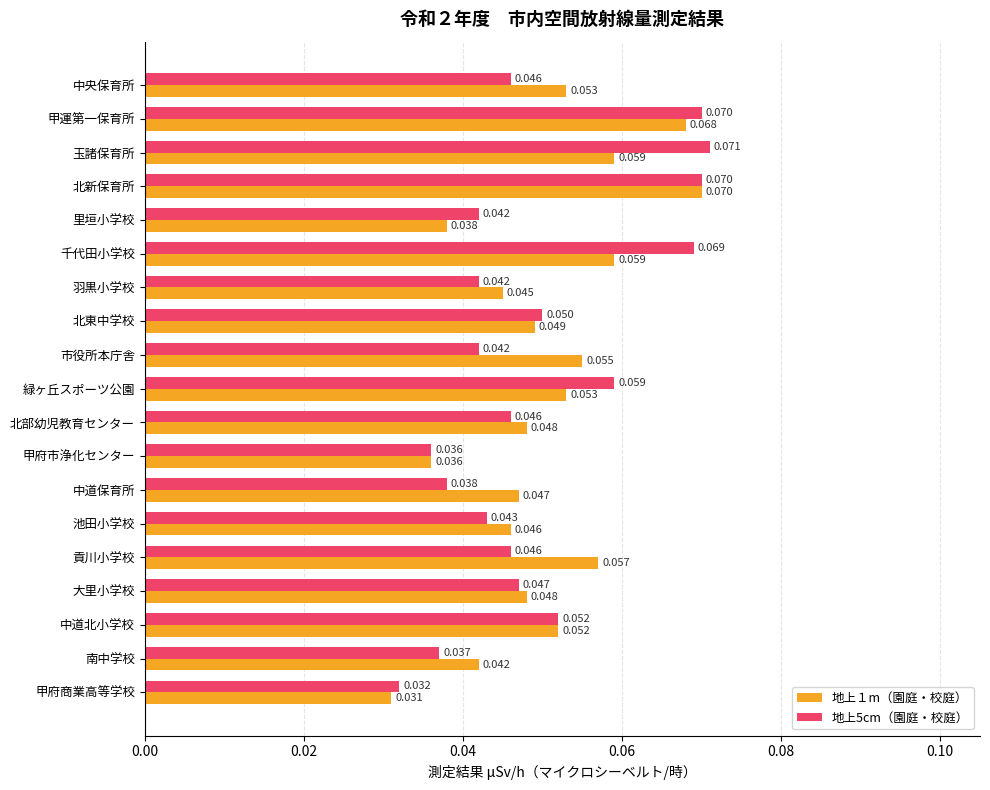

At which category is the sum across all series the highest?

北新保育所